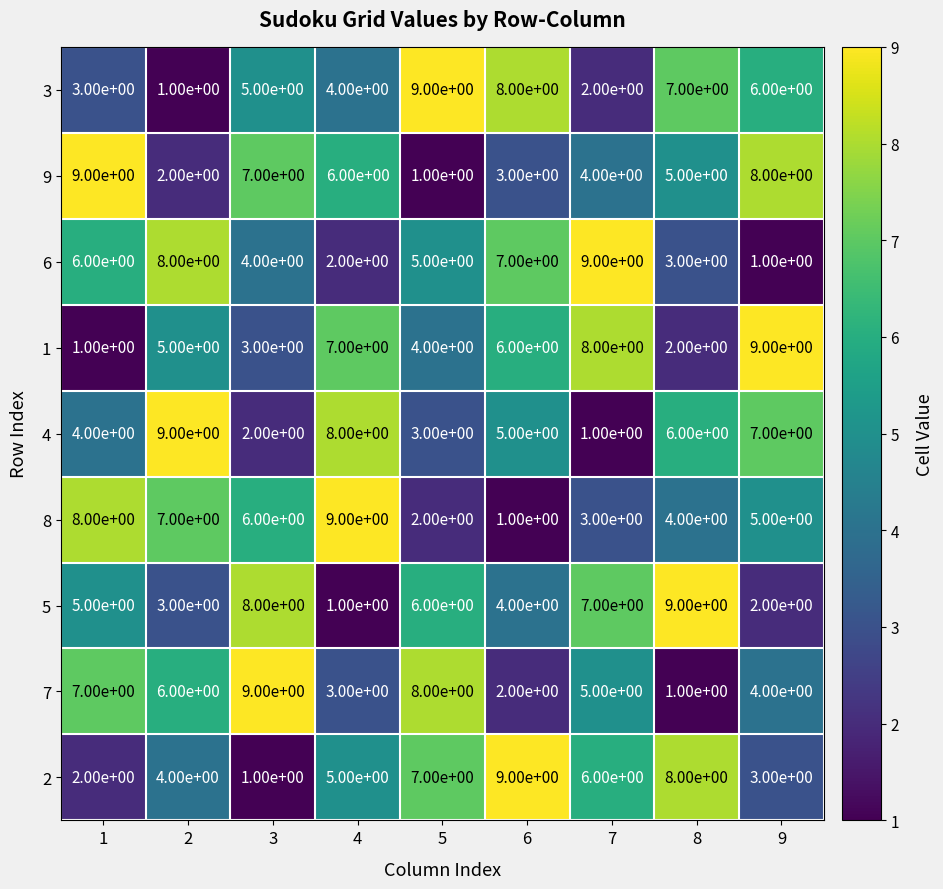

What is the total value across all series at 4?

45